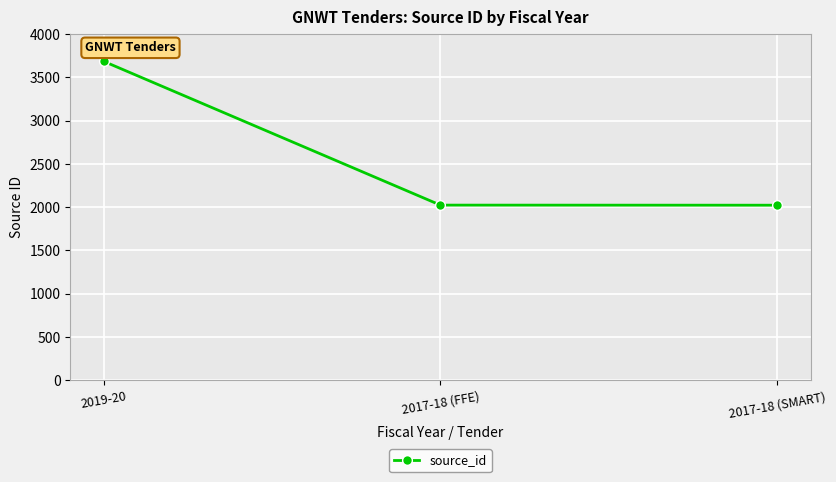

Is this an area chart (filled region under the line)?

No